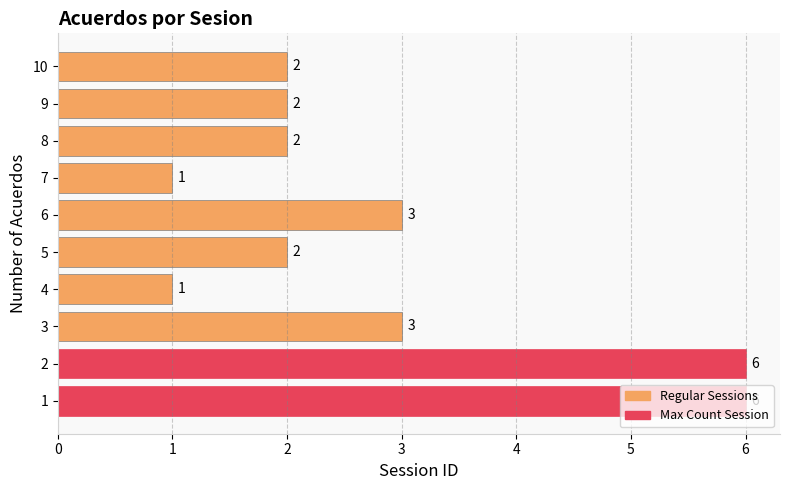

How many values are between 2 and 3?

6